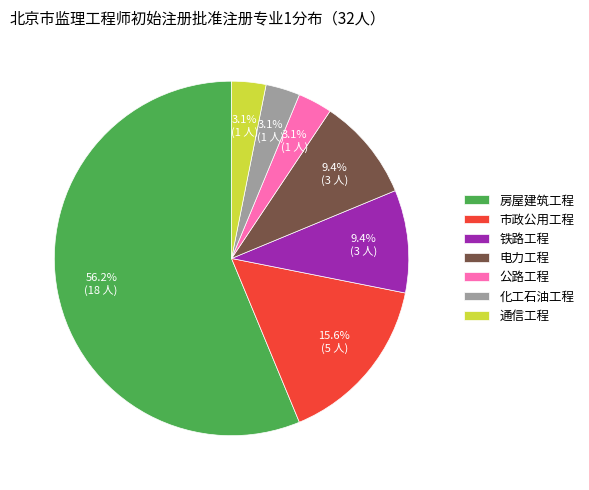

To the nearest percent, what portion does 电力工程 represent?

9%